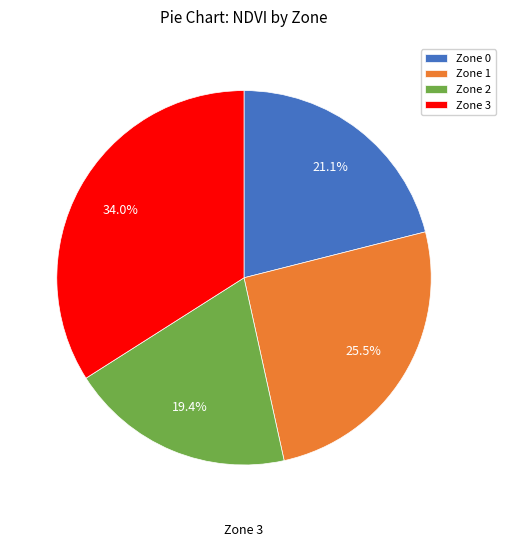

Is there any slice that represents more than half of the pie?

No